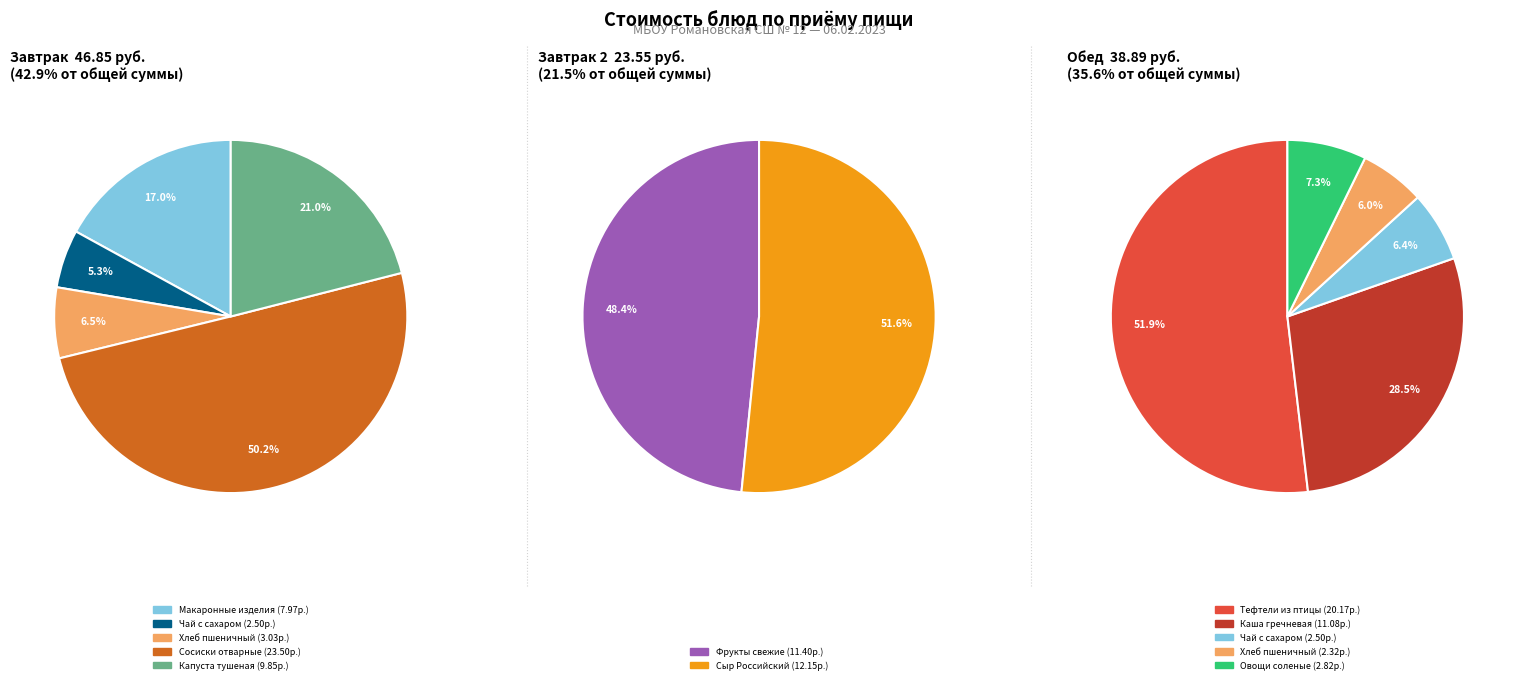

Count the number of slices in the pie.

12